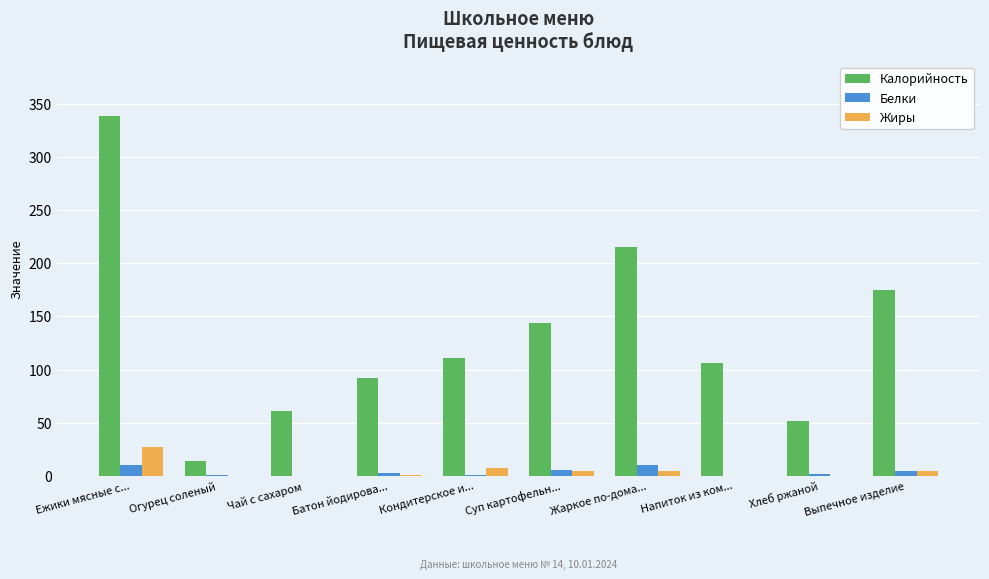

The Калорийность series shows 92.0 at Батон йодирова.... True or false?

True